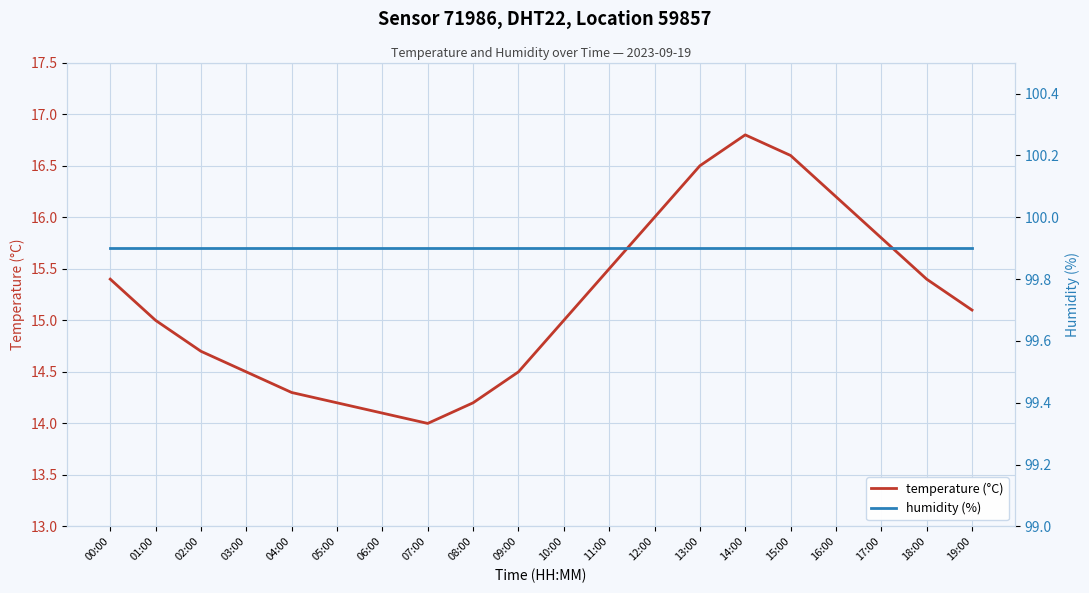

What is the total value across all series at 09:00?

114.4